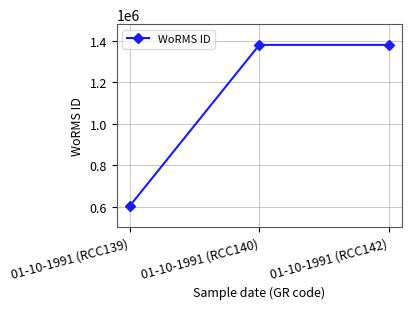

What is the average value?

1121411